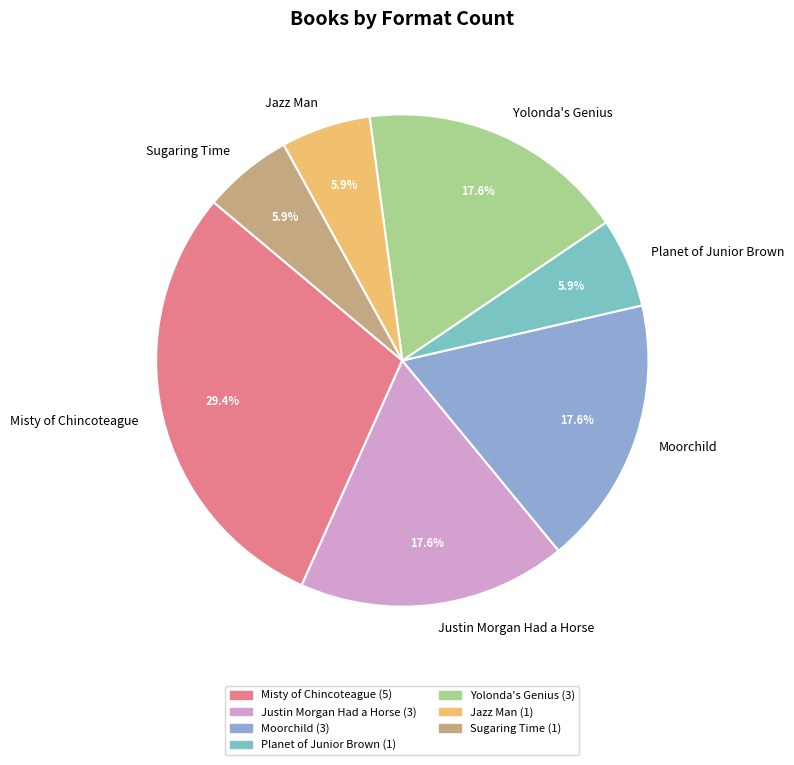

Does any single category account for the majority?

No